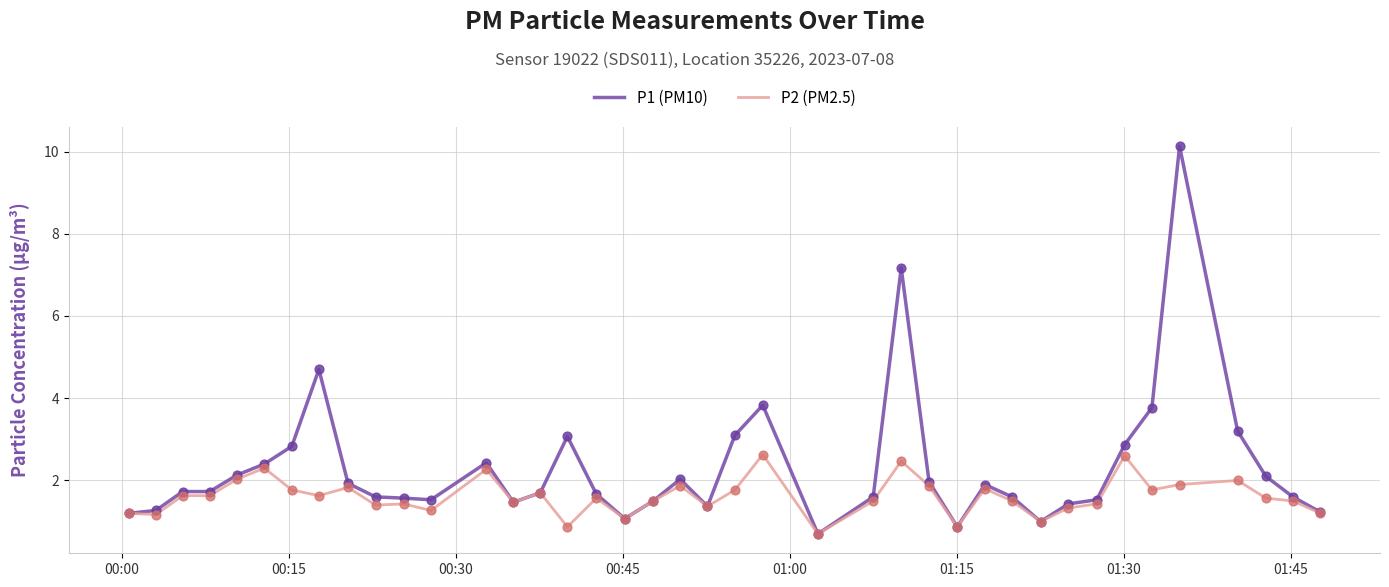

Which series has the widest spread of values?

P1 (PM10)